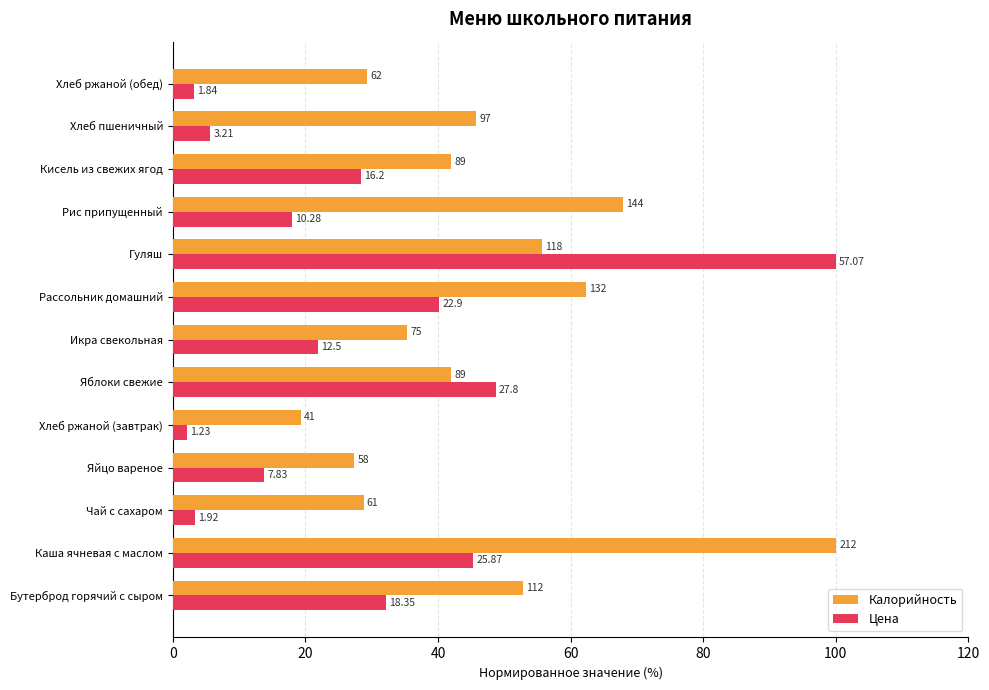

What are all the series names shown in the legend?

Калорийность, Цена